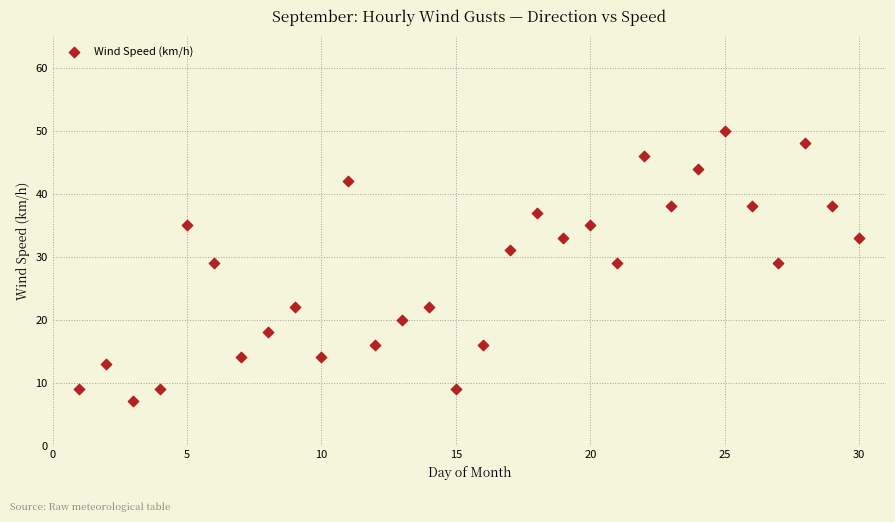

What is the range of X values (max minus min)?

29